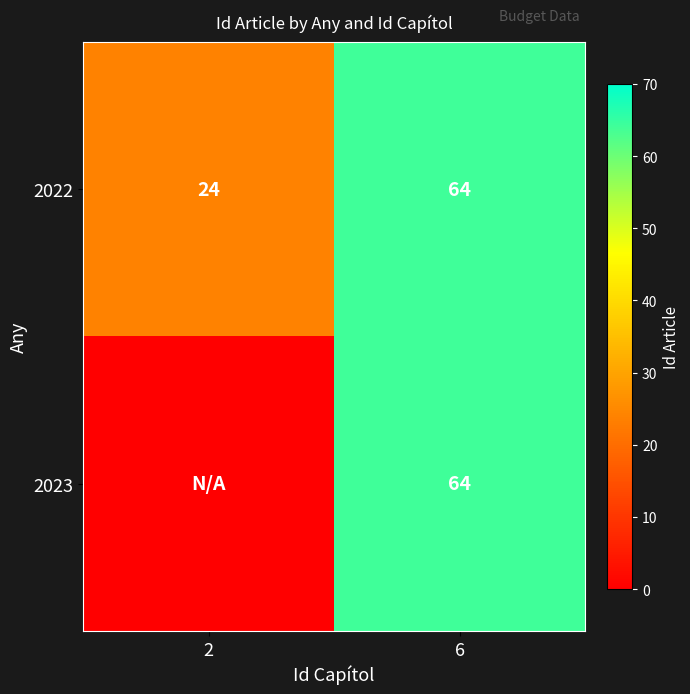

True or false: 2023 has a value of 103 at 6.

False